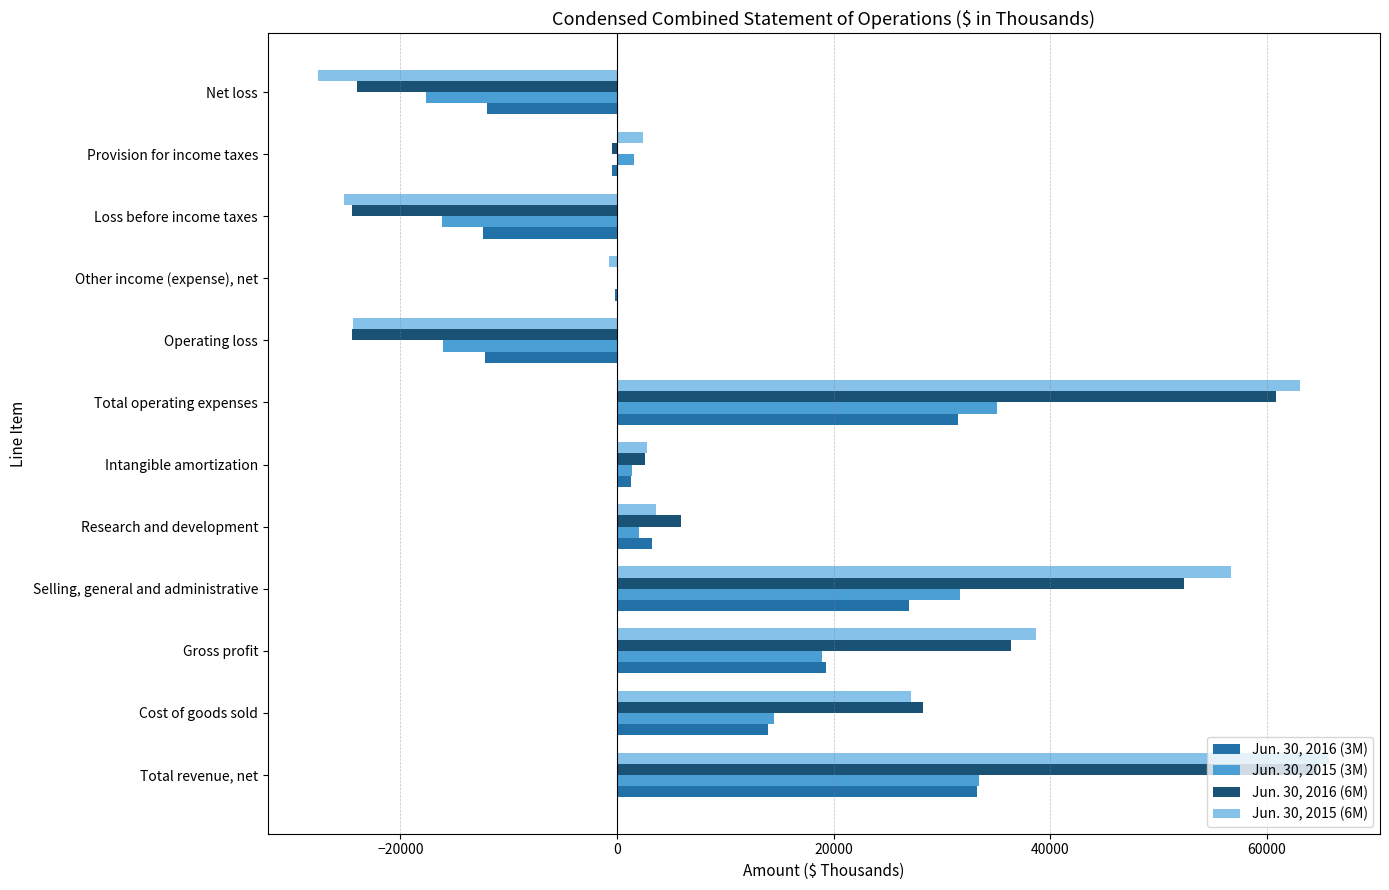

Is the value of Jun. 30, 2015 (3M) at Total operating expenses greater than the value of Jun. 30, 2016 (6M) at Selling, general and administrative?

No